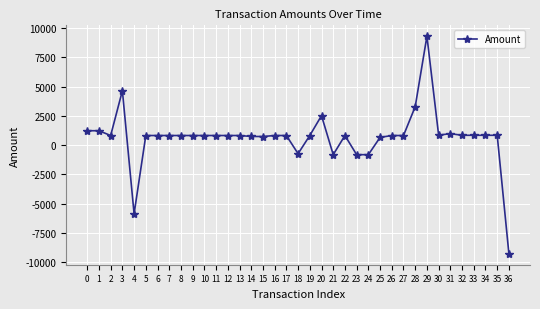

The value at 20 is 2520.0. True or false?

True